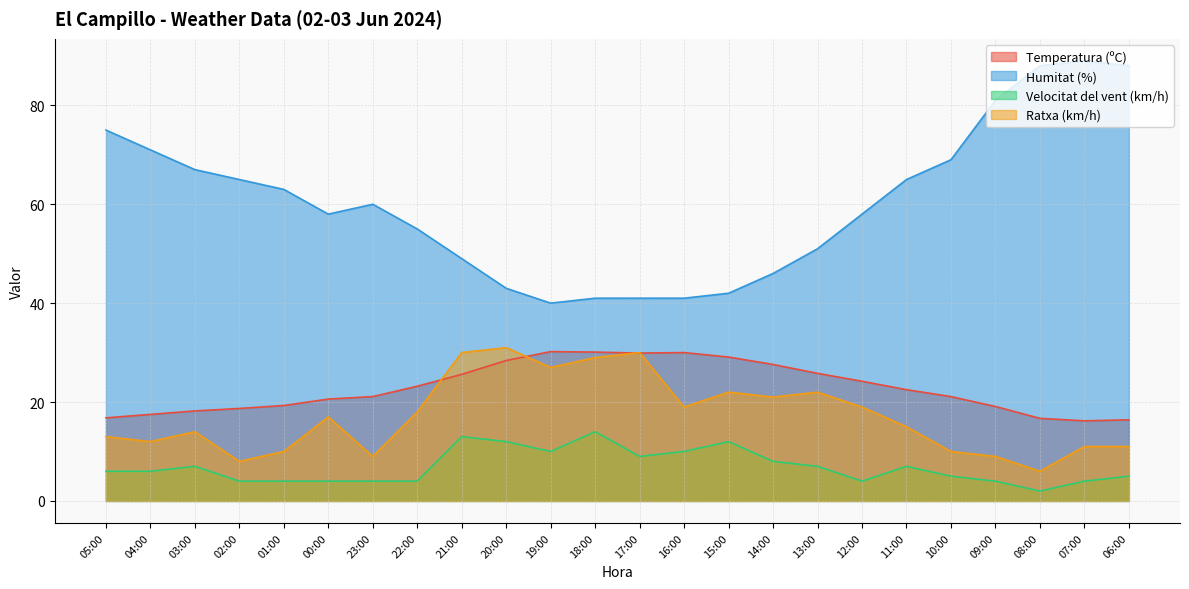

What is the sum of the Temperatura (ºC) values at 07:00 and 21:00?

41.8